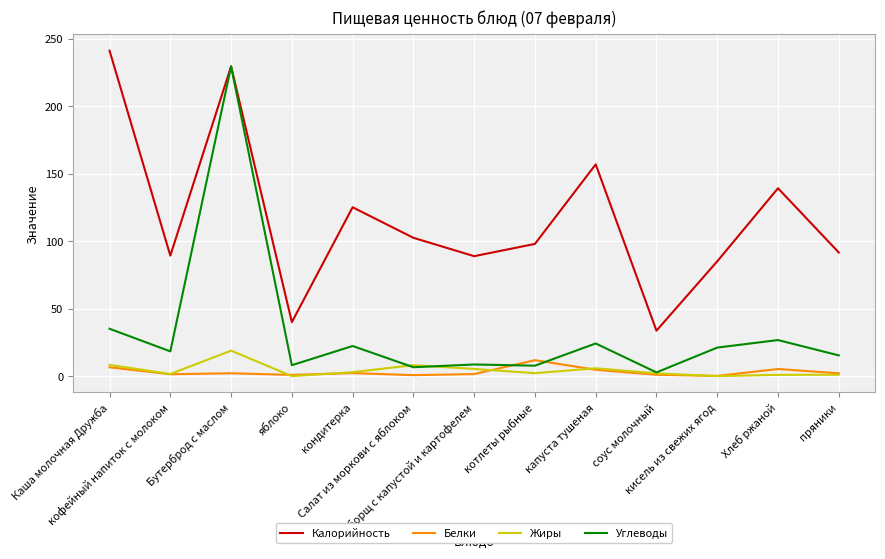

At which category is the sum across all series the highest?

Бутерброд с маслом